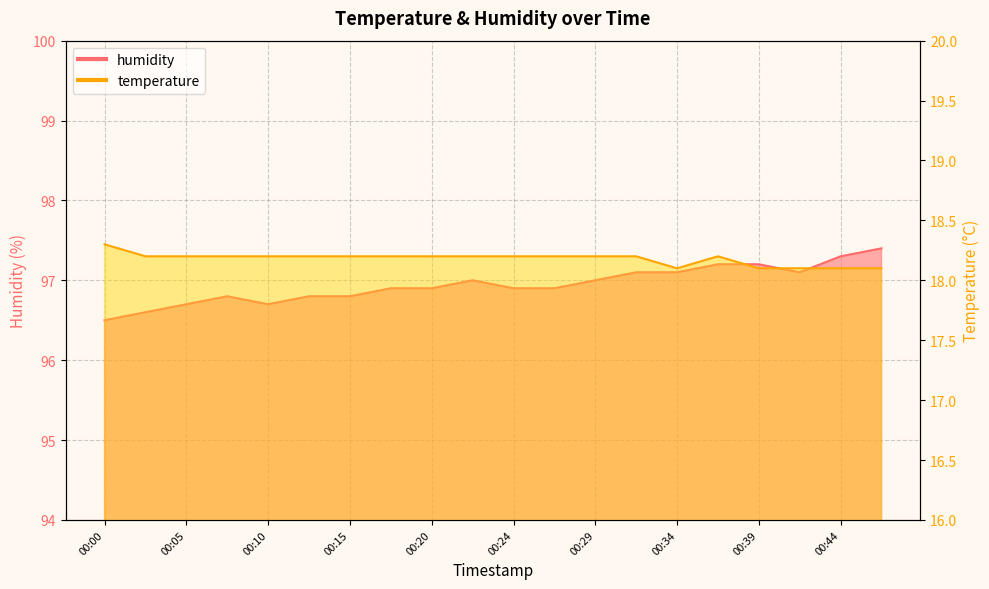

What is the difference between the second highest and second lowest values in the humidity series?

0.7